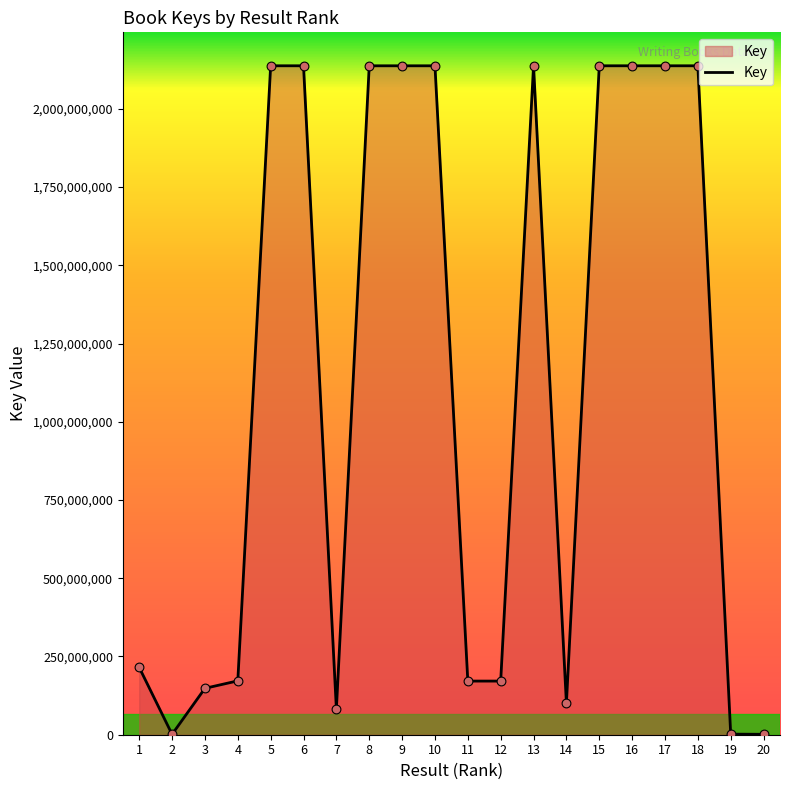

Which has a higher value, 14 or 6?

6